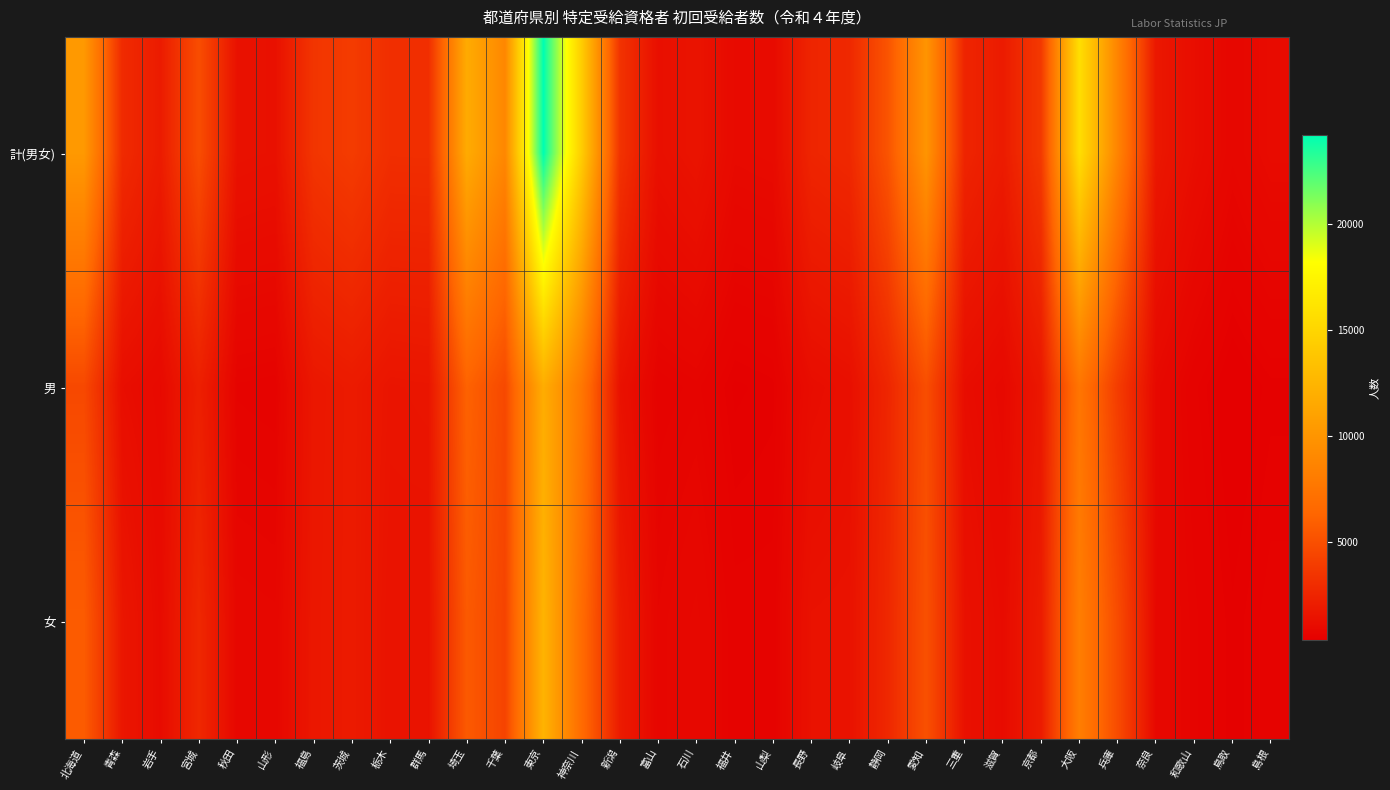

Reading left to right, transcribe all the data shown in this chart.

計(男女): 北海道=10284	青森=2846	岩手=1990	宮城=4868	秋田=1400	山形=1349	福島=3466	茨城=3835	栃木=3065	群馬=3078	埼玉=11700	千葉=8904	東京=24183	神奈川=14344	新潟=3330	富山=1287	石川=1519	福井=971	山梨=1016	長野=2539	岐阜=2728	静岡=5261	愛知=9970	三重=2507	滋賀=1960	京都=3707	大阪=15714	兵庫=8673	奈良=1735	和歌山=1180	鳥取=780	島根=1014
男: 北海道=4584	青森=1180	岩手=936	宮城=2197	秋田=605	山形=578	福島=1717	茨城=1916	栃木=1577	群馬=1624	埼玉=6099	千葉=4605	東京=11825	神奈川=7613	新潟=1376	富山=568	石川=641	福井=414	山梨=458	長野=1118	岐阜=1276	静岡=2578	愛知=4906	三重=1136	滋賀=894	京都=1720	大阪=7522	兵庫=3892	奈良=887	和歌山=542	鳥取=337	島根=455
女: 北海道=5700	青森=1666	岩手=1054	宮城=2671	秋田=795	山形=771	福島=1749	茨城=1919	栃木=1488	群馬=1454	埼玉=5601	千葉=4299	東京=12358	神奈川=6731	新潟=1954	富山=719	石川=878	福井=557	山梨=558	長野=1421	岐阜=1452	静岡=2683	愛知=5064	三重=1371	滋賀=1066	京都=1987	大阪=8192	兵庫=4781	奈良=848	和歌山=638	鳥取=443	島根=559